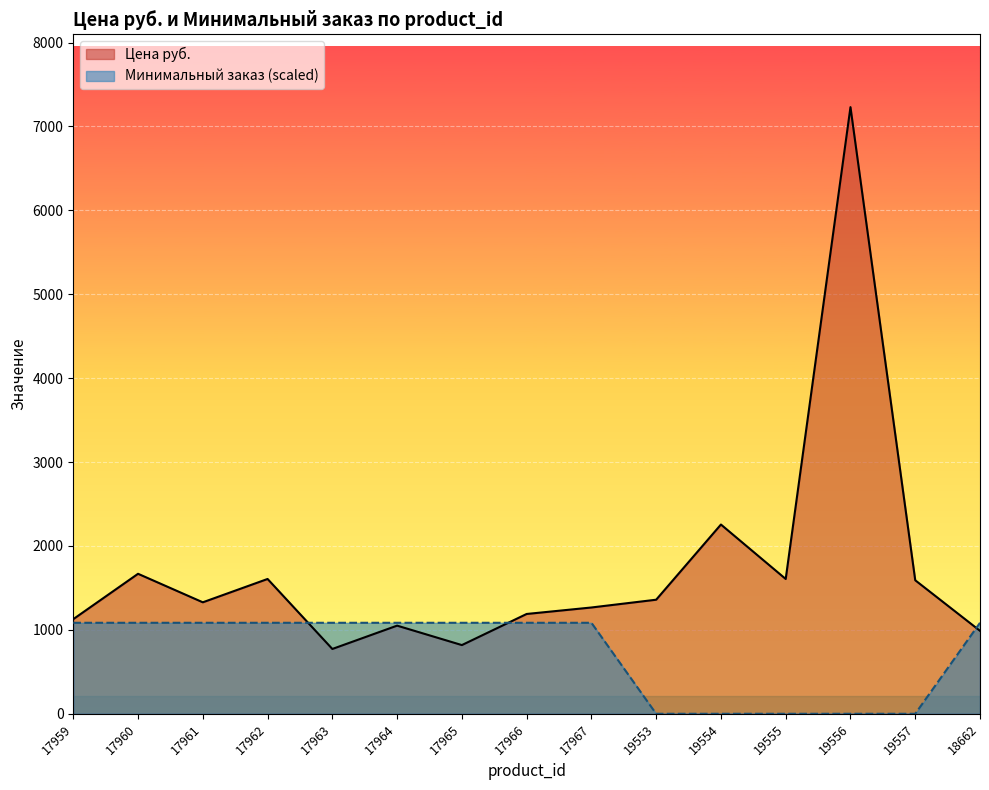

How many lines are shown in the chart?

2